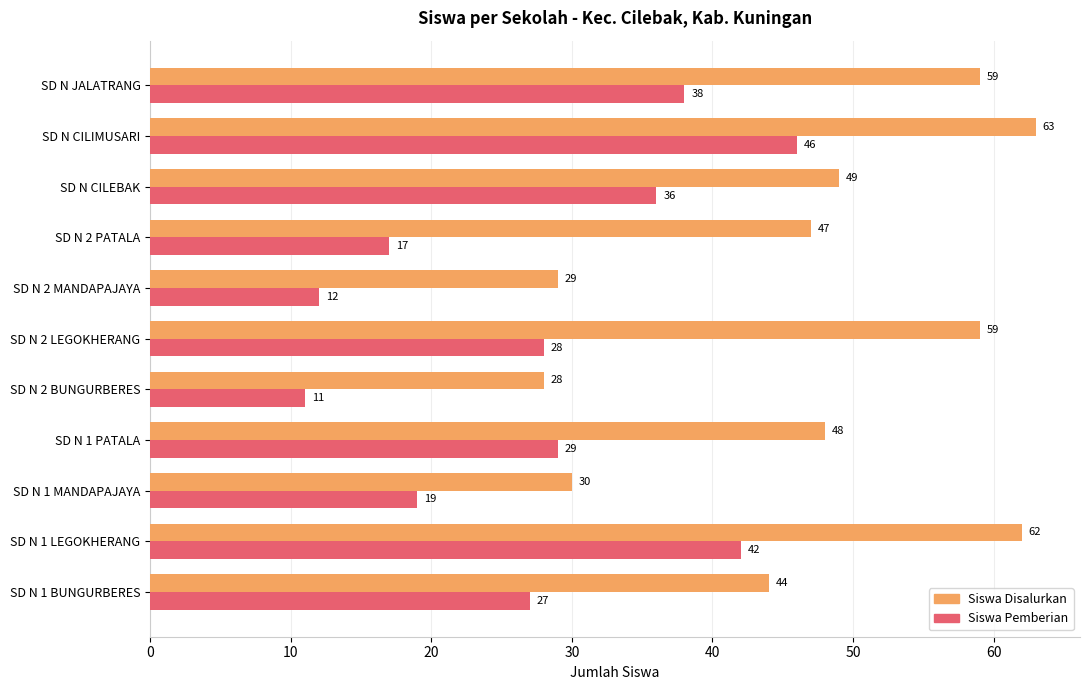

What is the difference between the maximum and minimum values in the Siswa Pemberian series?

35